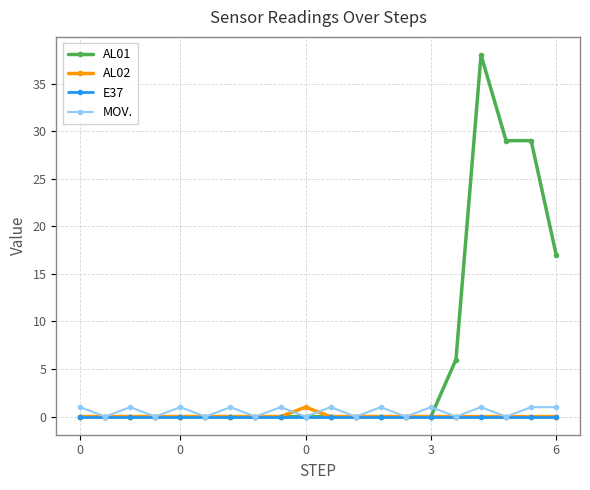

Which series has the widest spread of values?

AL01